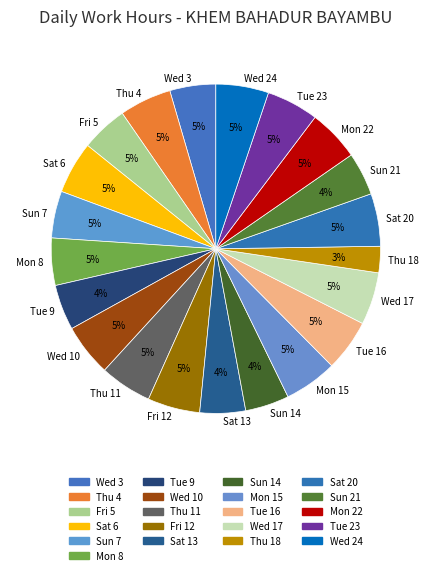

True or false: Mon 8 accounts for 5% of the total.

True